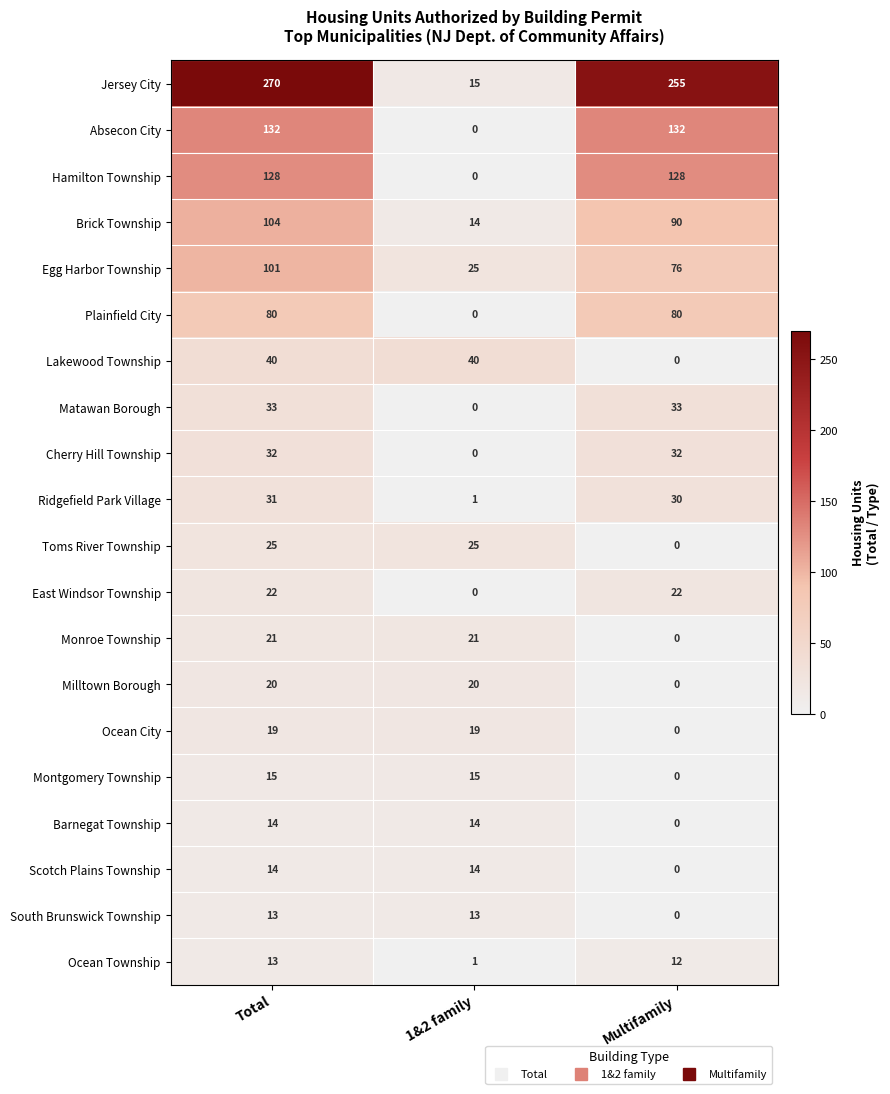

Count the number of data series in this chart.

20